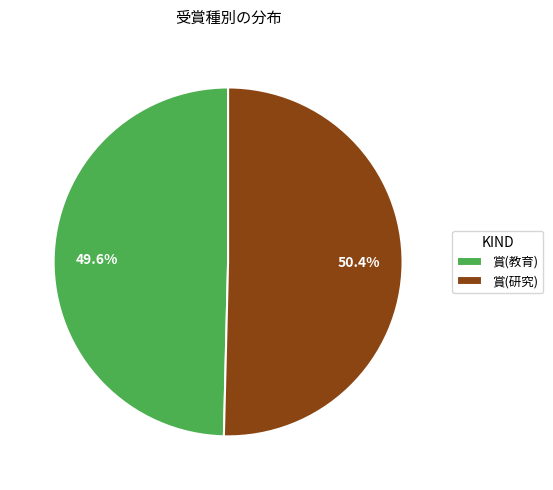

True or false: 賞(教育) accounts for 41% of the total.

False